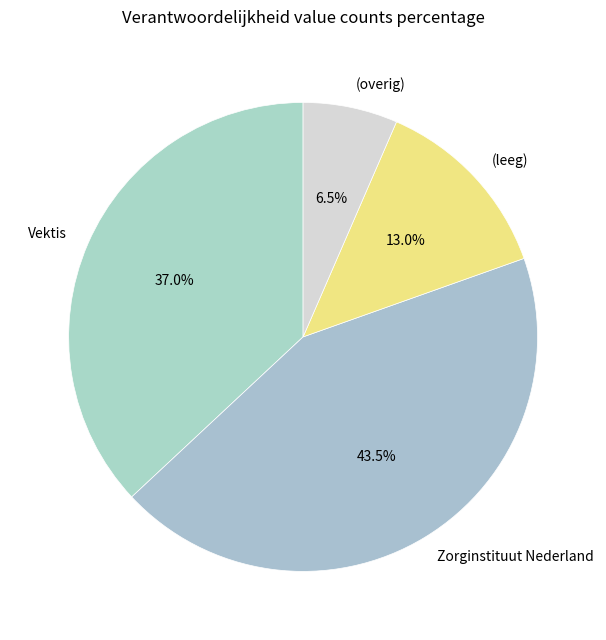

Count the number of slices in the pie.

4